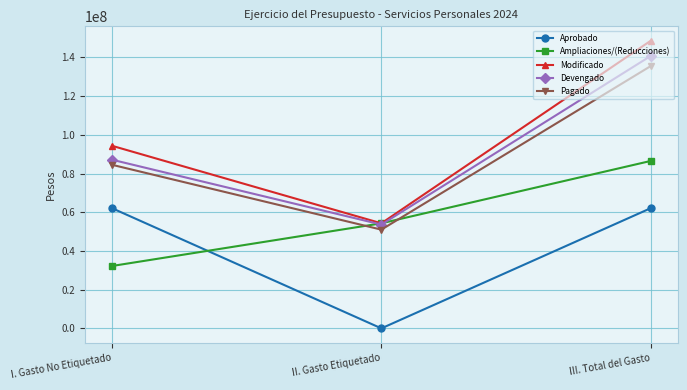

How many lines are shown in the chart?

5